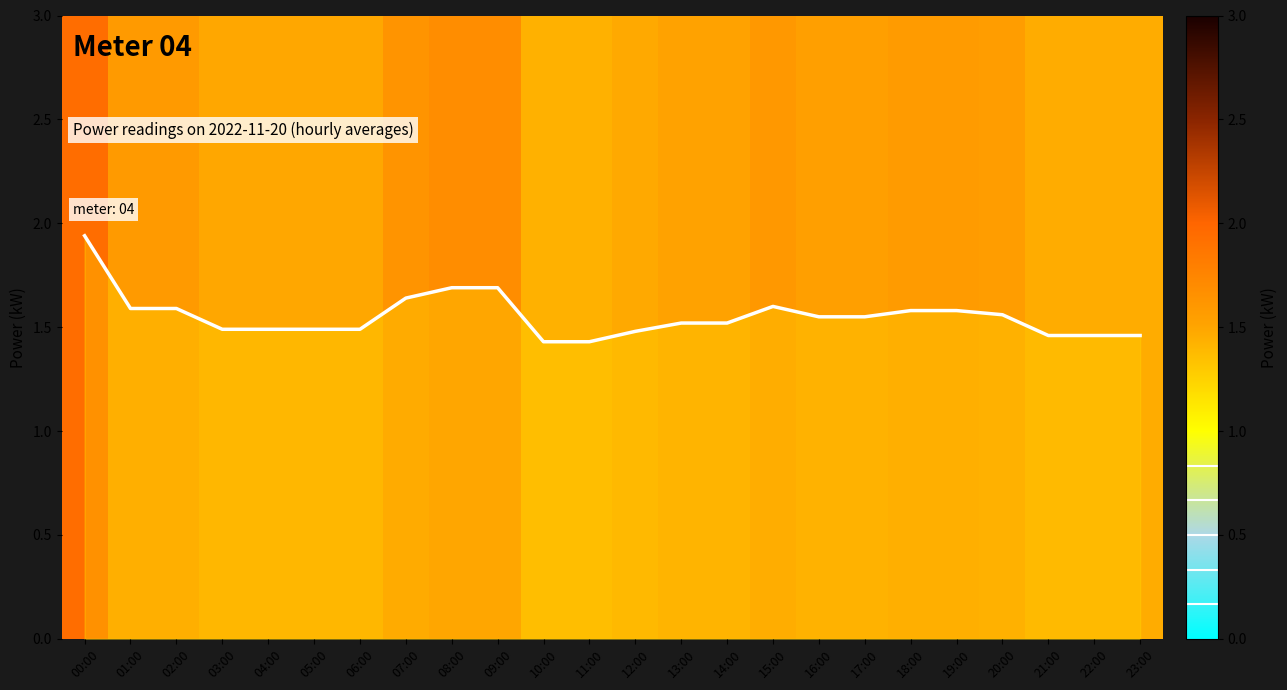

What is the change in value from 01:00 to 09:00?

+0.1